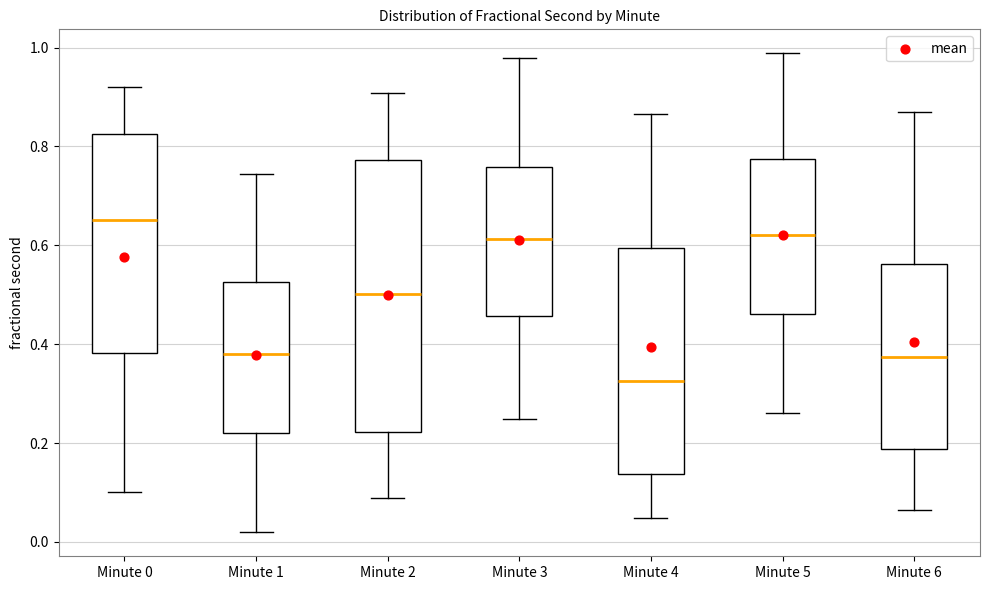

Where is the upper edge of the box for Minute 4 on the y-axis? The values are not printed on the chart, so give them approximately, as read against the axis.

0.60